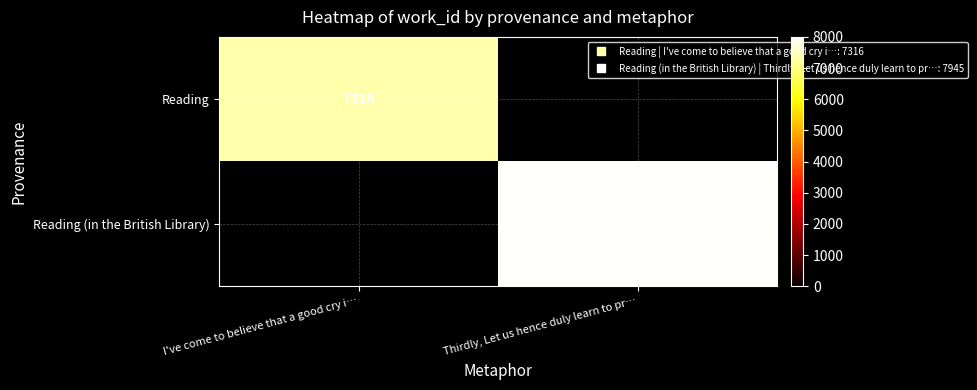

List the labels in order of Reading value, largest first.

I've come to believe that a good cry i…, Thirdly, Let us hence duly learn to pr…